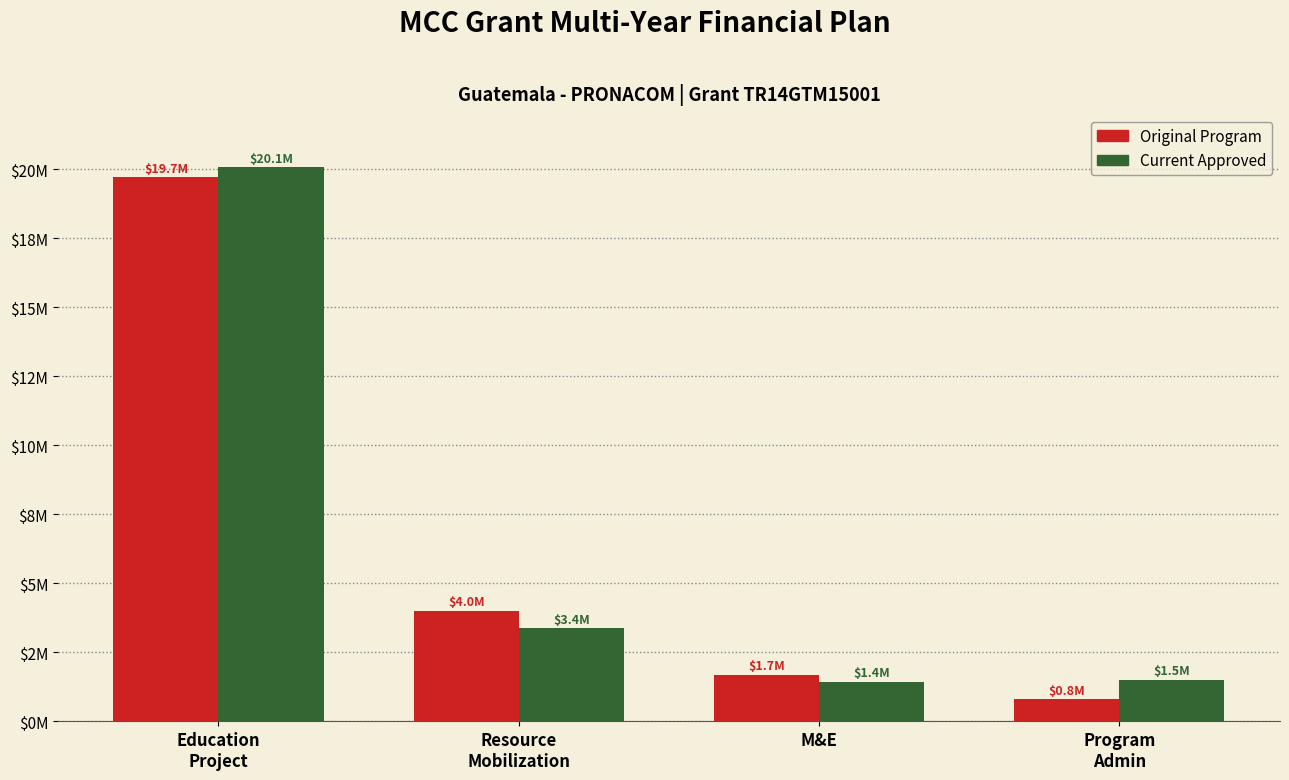

Rank the series by their average value, from highest to lowest.

Current Approved, Original Program